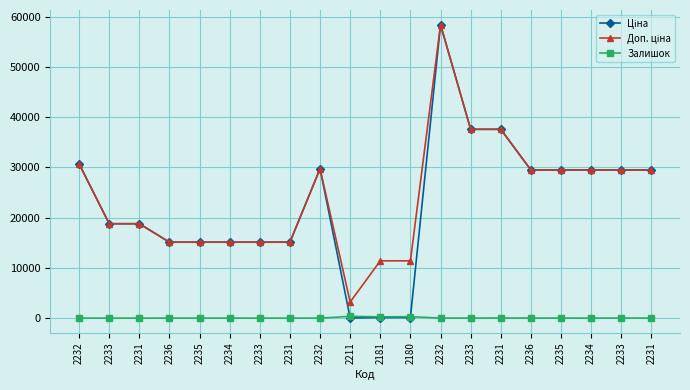

True or false: Залишок and Доп. ціна cross at least once.

False